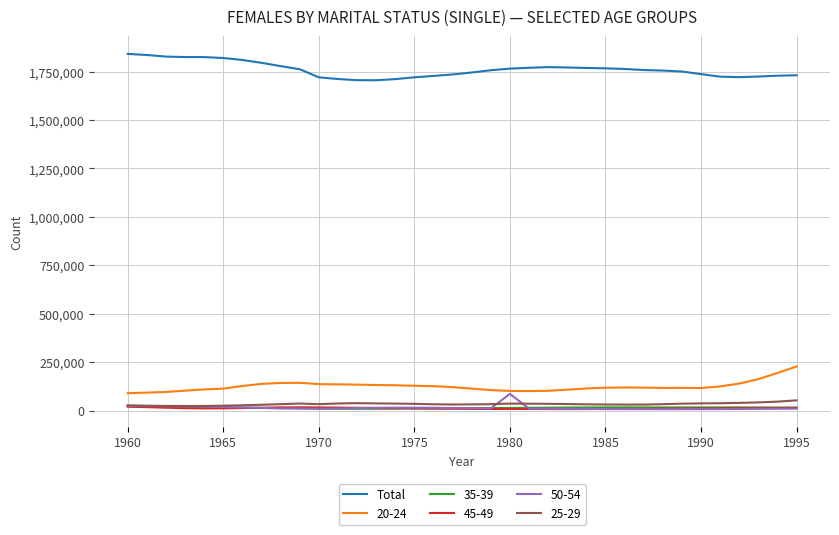

True or false: 20-24 and Total intersect in this chart.

False